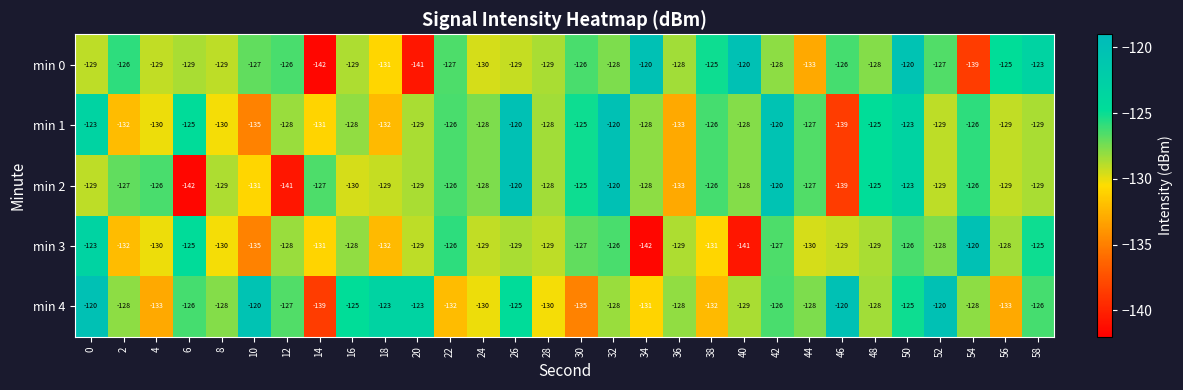

What is the sum of all min 0 values?

-3849